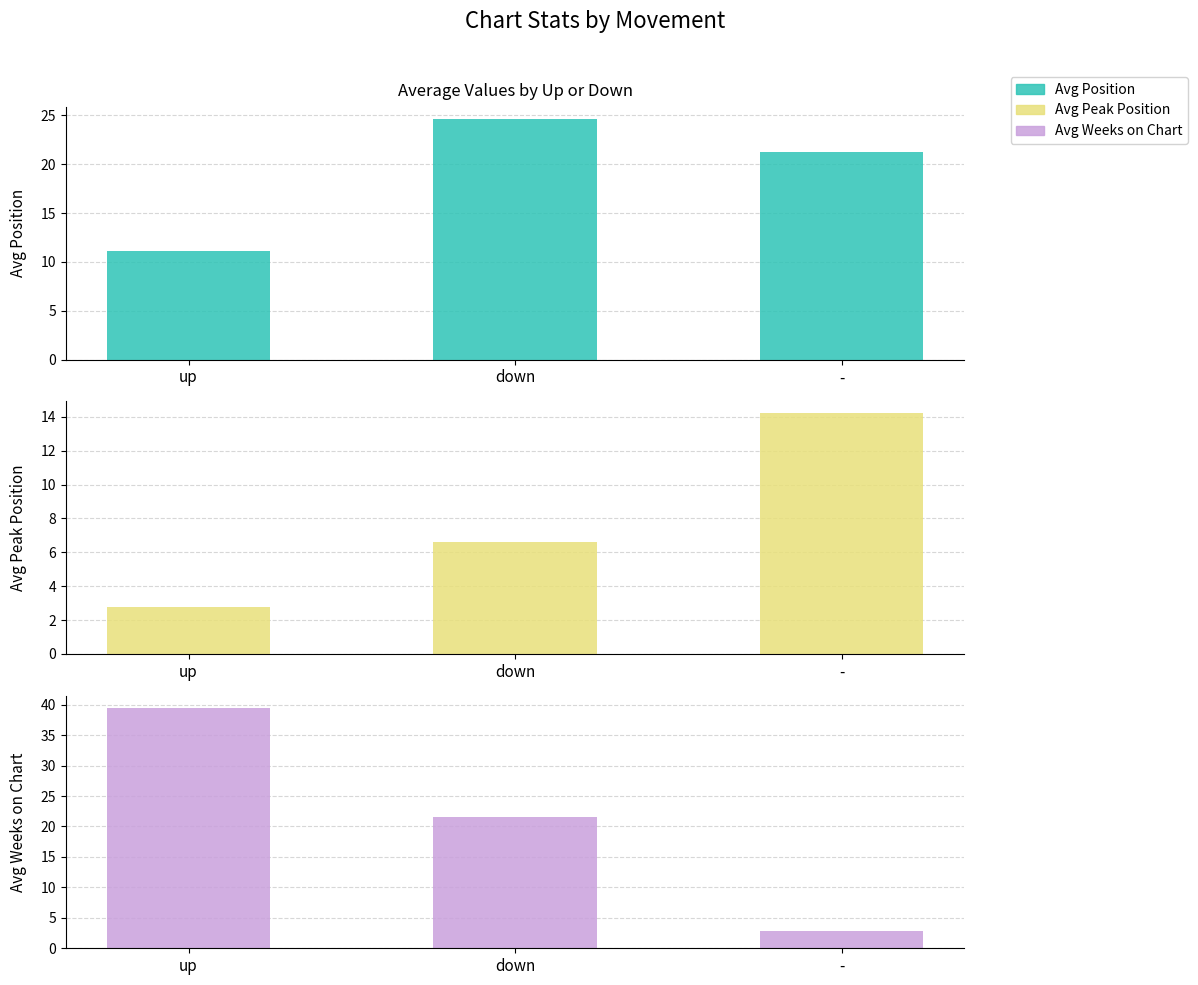

What is the sum of the Avg Position values at up and down?

35.7